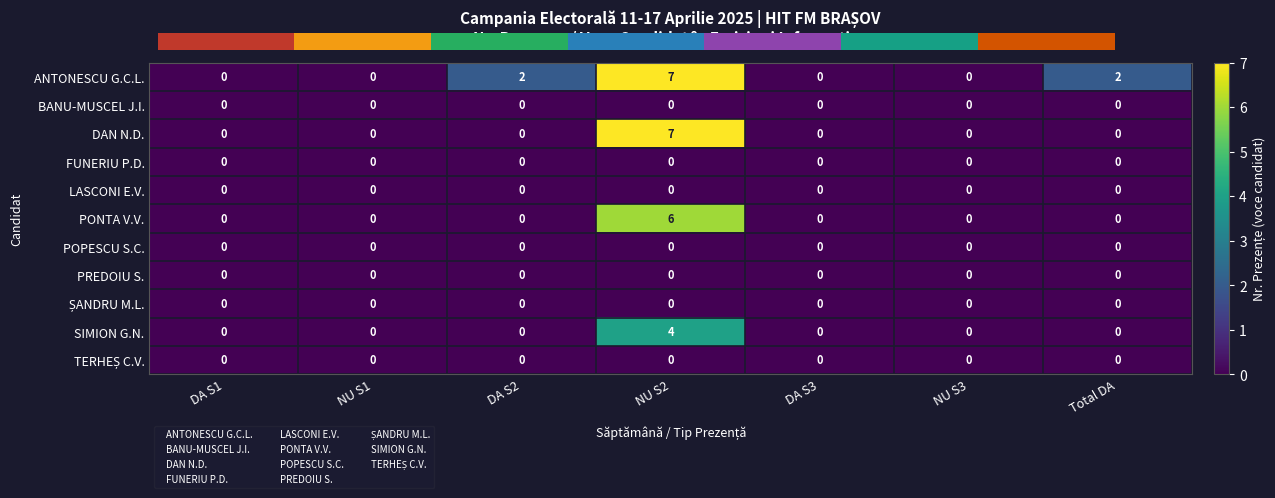

What is the difference between the maximum and second lowest values in the DAN N.D. series?

7